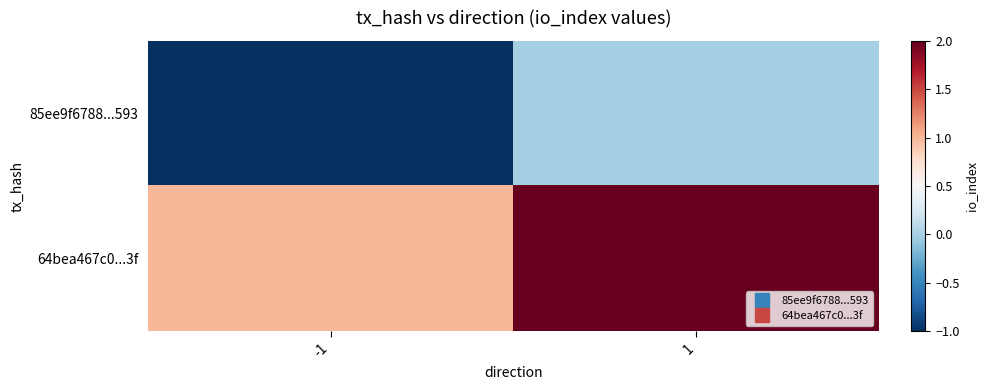

At which category is the sum across all series the highest?

1